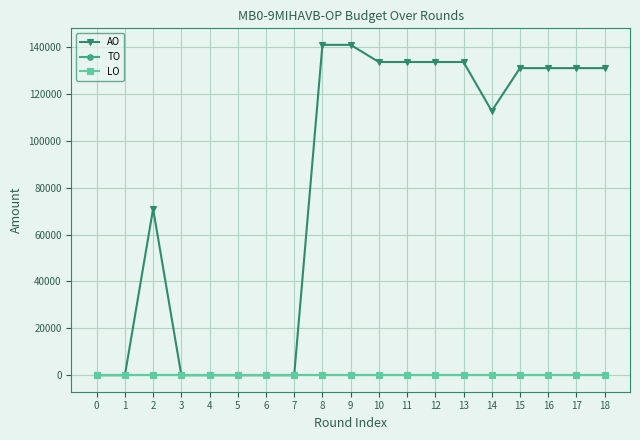

Does the chart have visible grid lines?

Yes